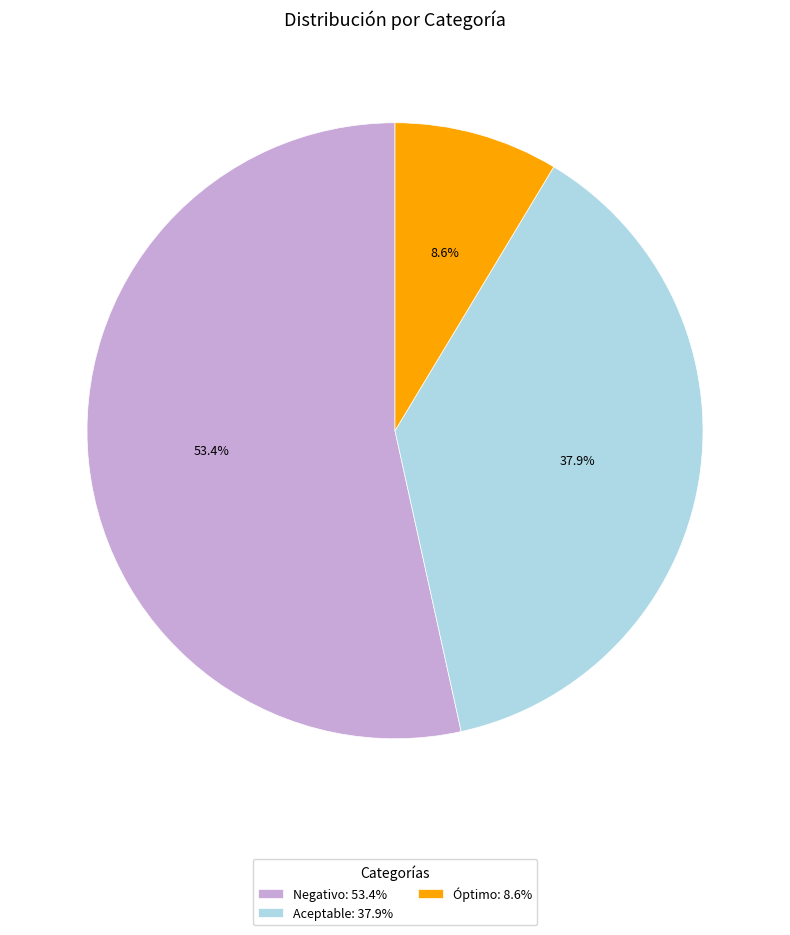

How many slices are in this pie chart?

3